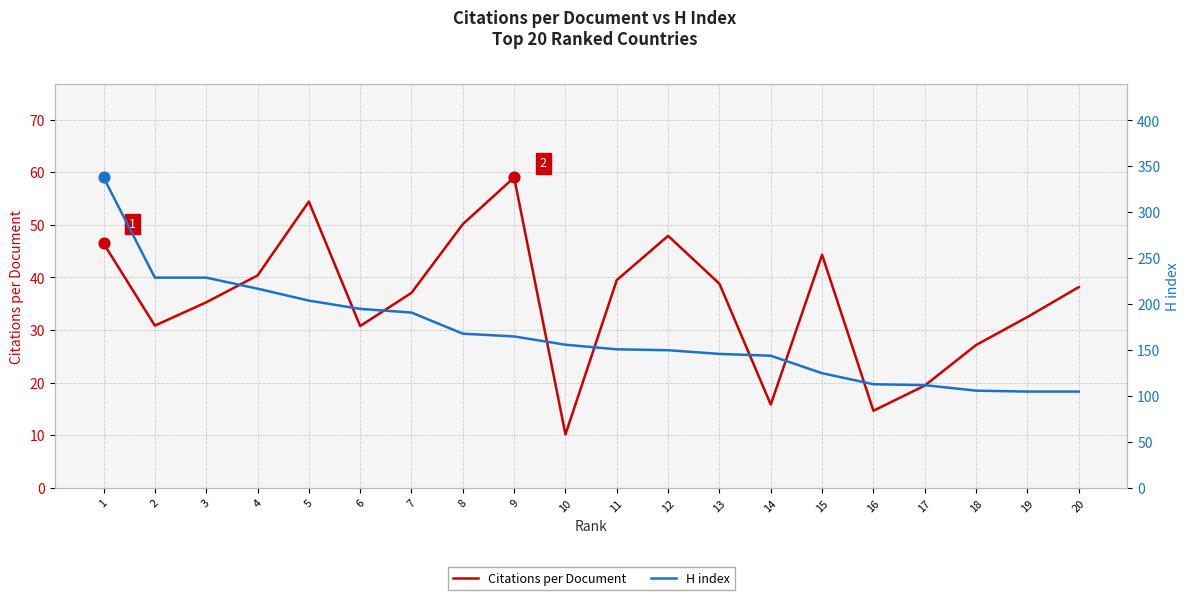

Is the value of Citations per Document at 16 greater than the value of H index at 8?

No